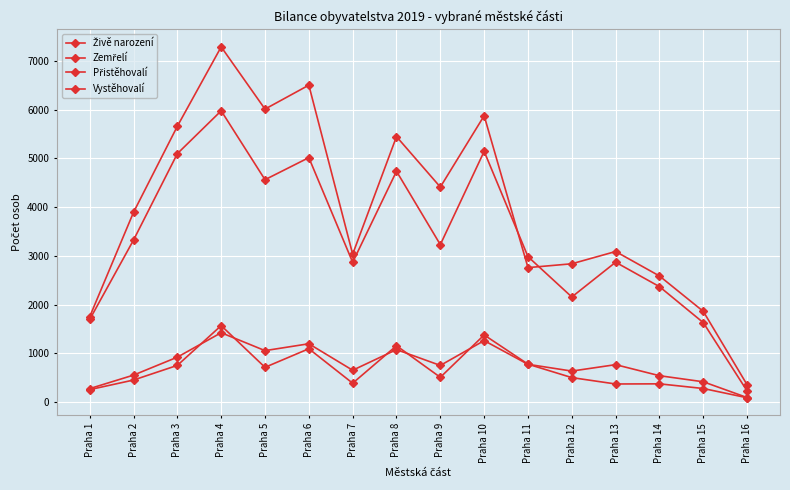

How many series are shown in this chart?

4